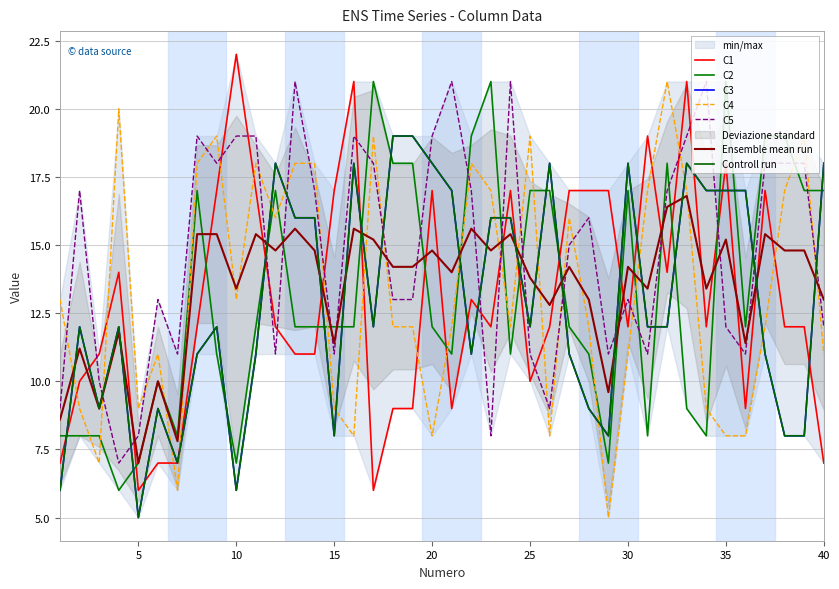

Which series has the largest range (max minus min)?

C1